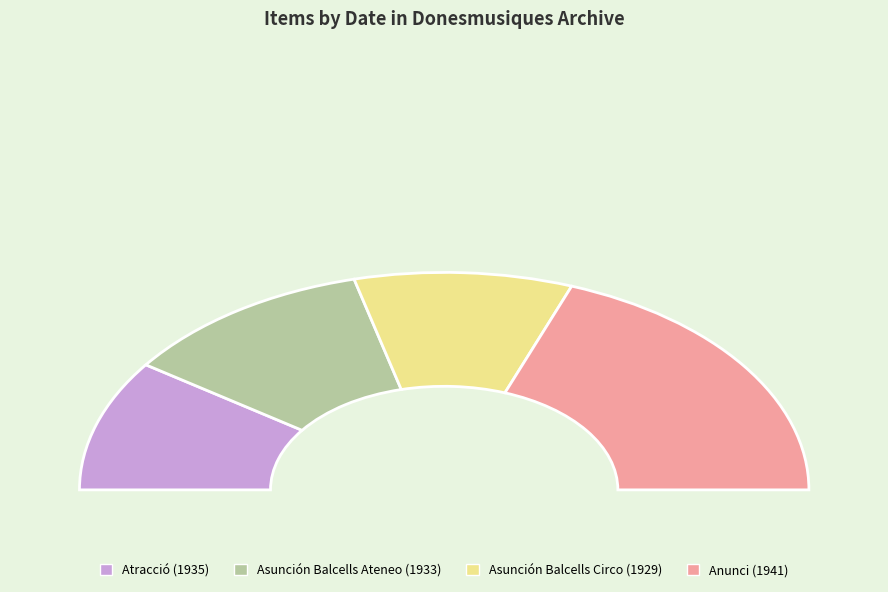

Approximately how many times larger is the value at Anunci (1941) compared to Asunción Balcells Ateneo (1933)?

1.7